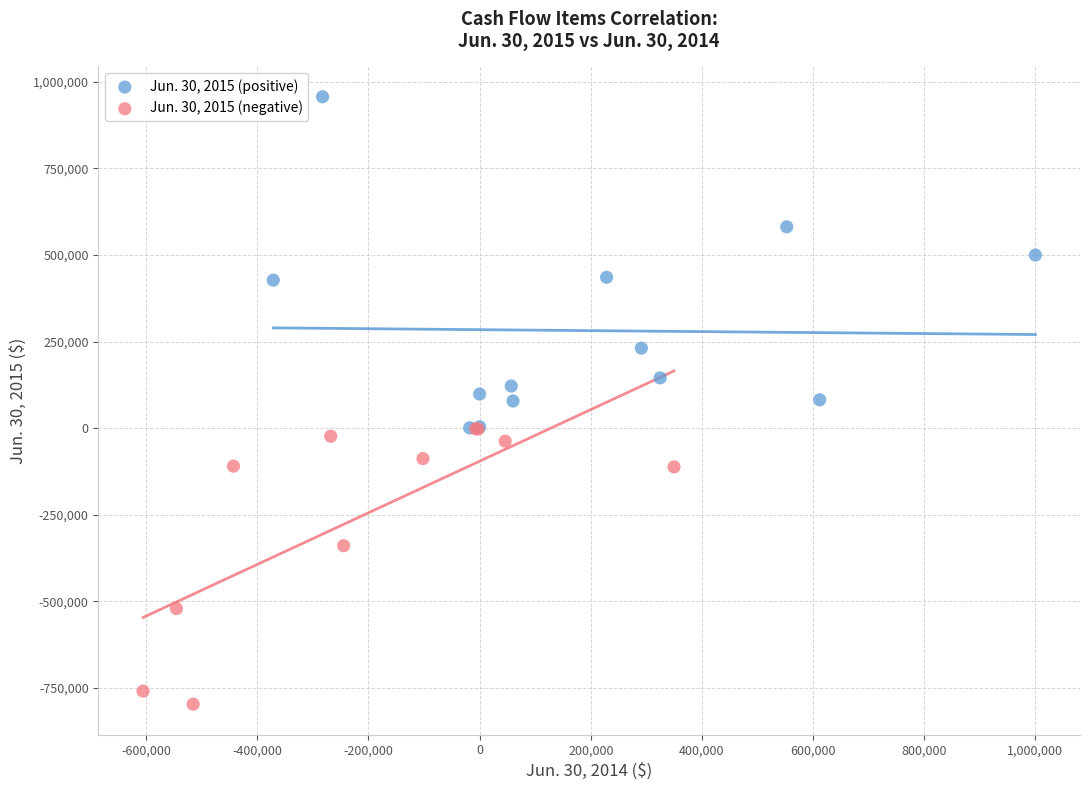

Which series contains the lowest Y value?

Jun. 30, 2015 (negative)